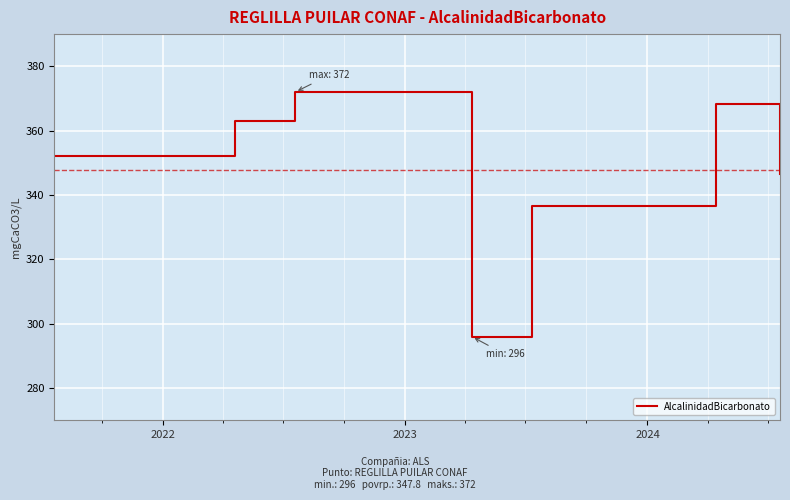

True or false: the data has more than 0 interior local peaks.

True